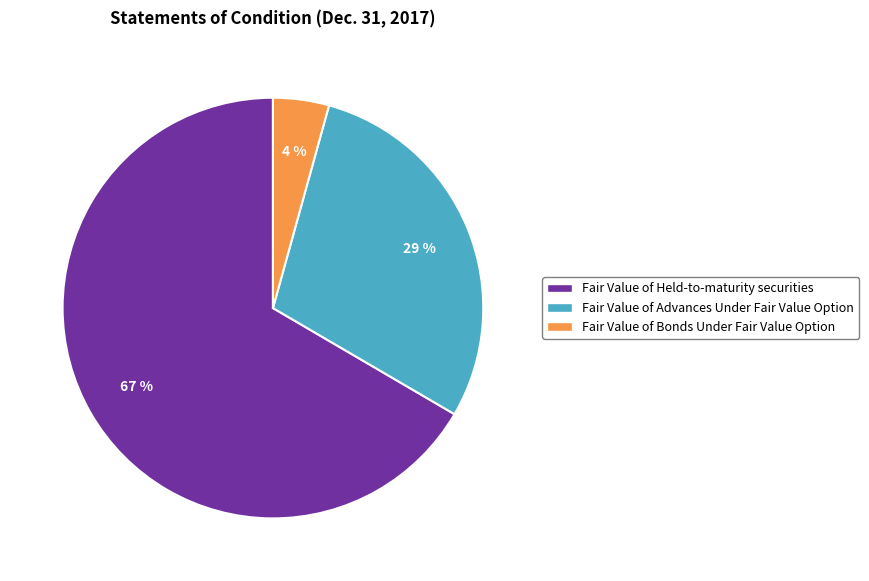

Which slice is the smallest?

Fair Value of Bonds Under Fair Value Option